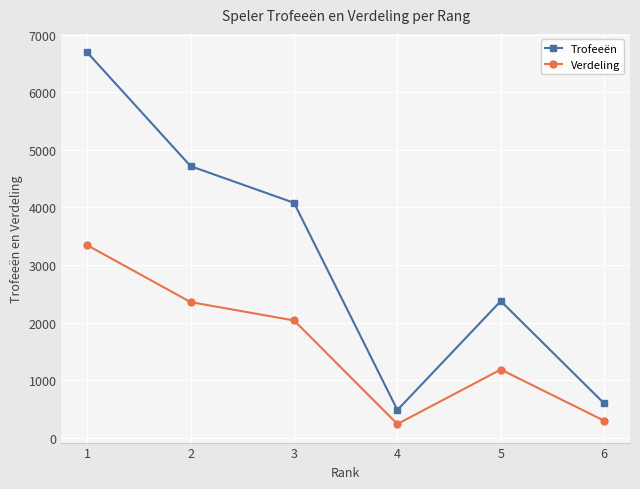

At which label does Verdeling first exceed 2040?

1